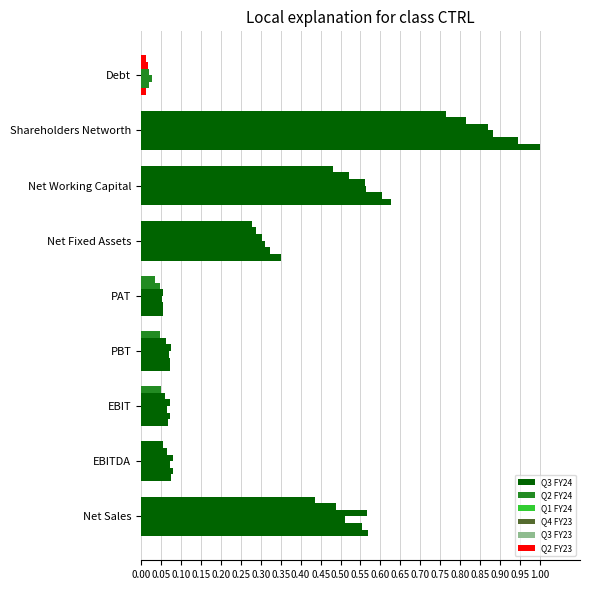

What is the value of the Q3 FY24 bar at the 8th from the left?

1.0